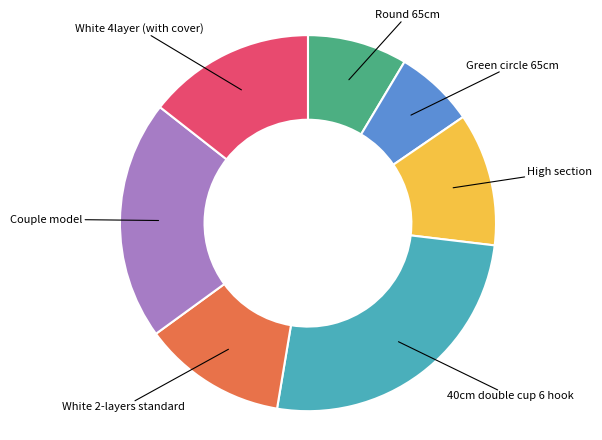

Is there a majority slice in this chart?

No